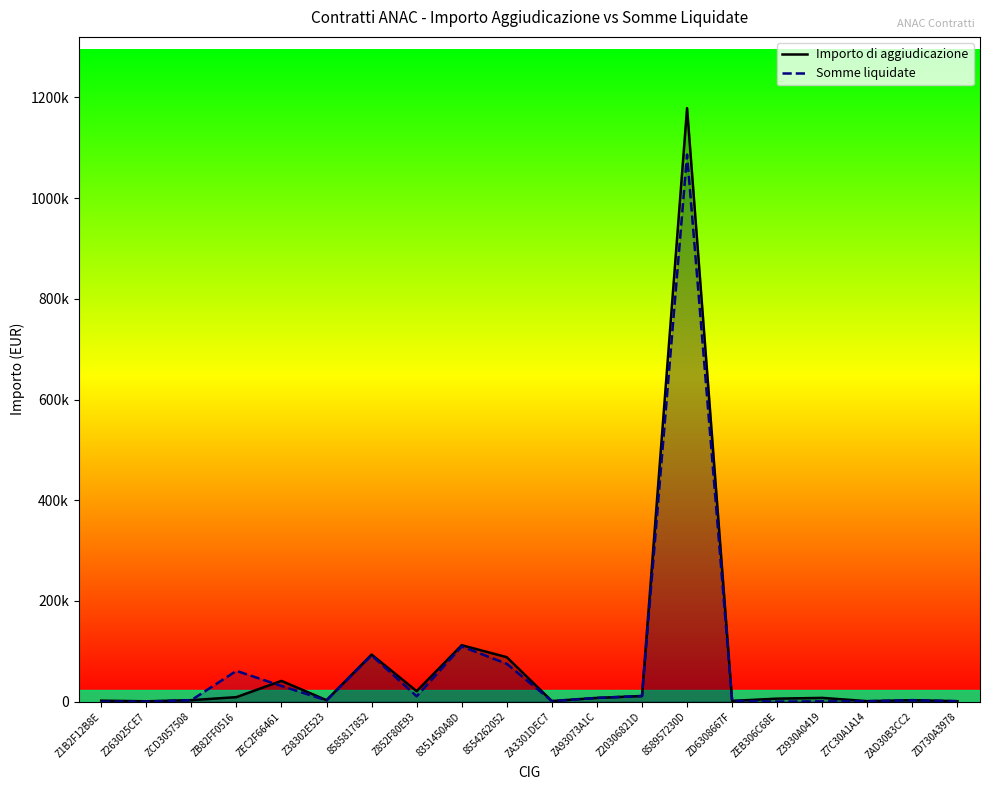

Where is the first local maximum for Somme liquidate?

ZB82FF0516